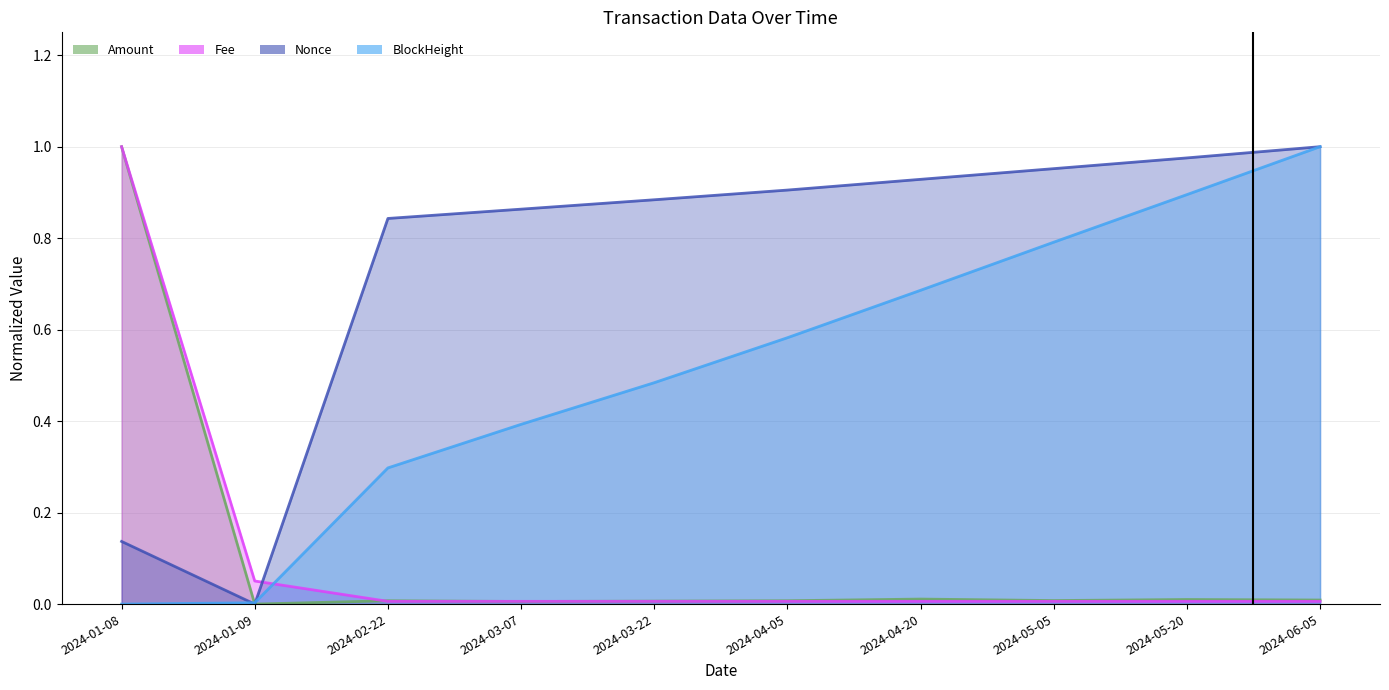

Where do Nonce_norm and BlockHeight_norm first cross each other?

2024-01-08 and 2024-01-09